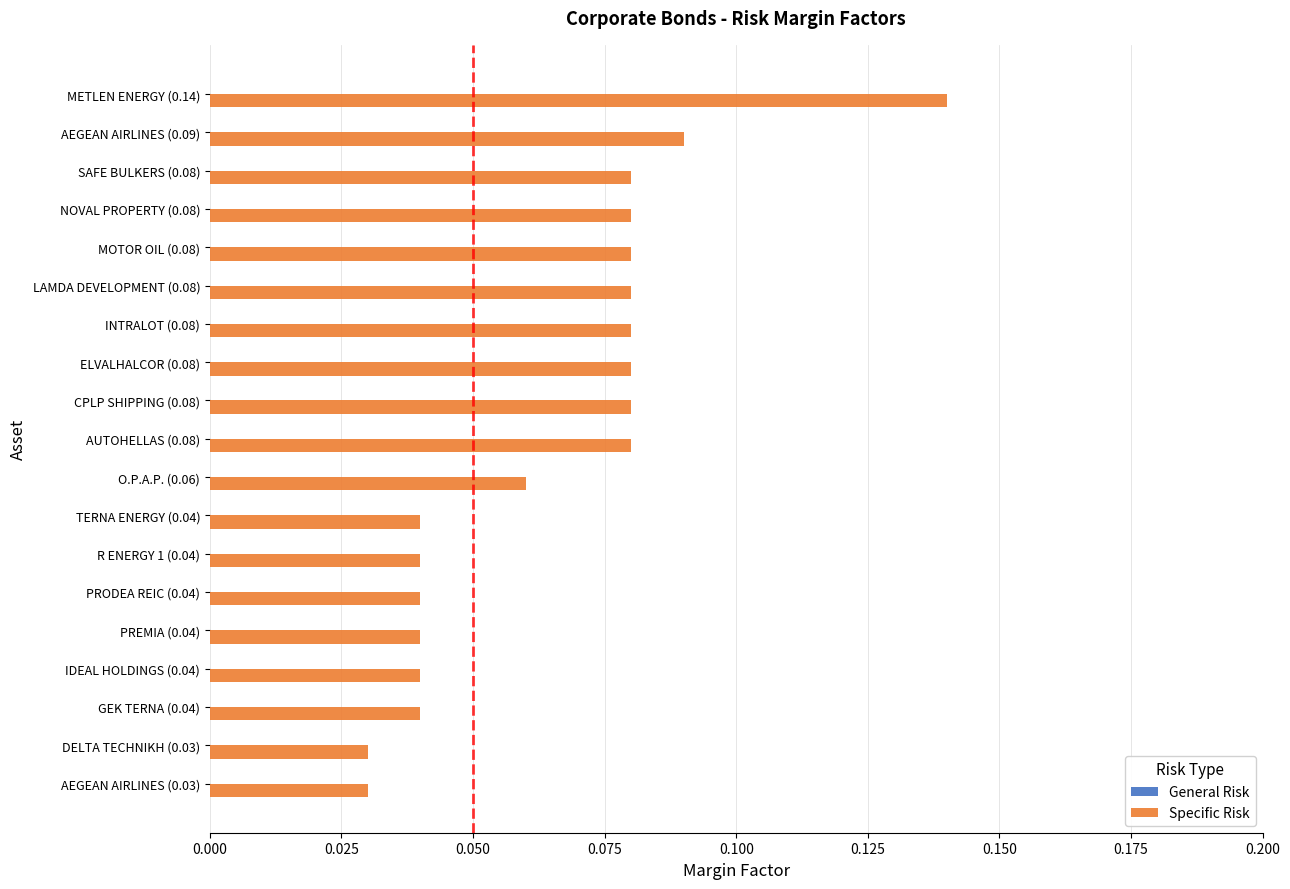

Between R ENERGY 1 (0.04) and CPLP SHIPPING (0.08), which is larger?

CPLP SHIPPING (0.08)